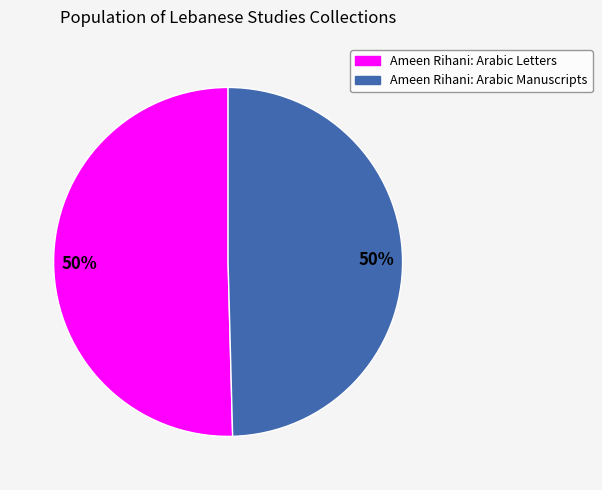

Is it true that Ameen Rihani: Arabic Letters is 50% of the pie?

True